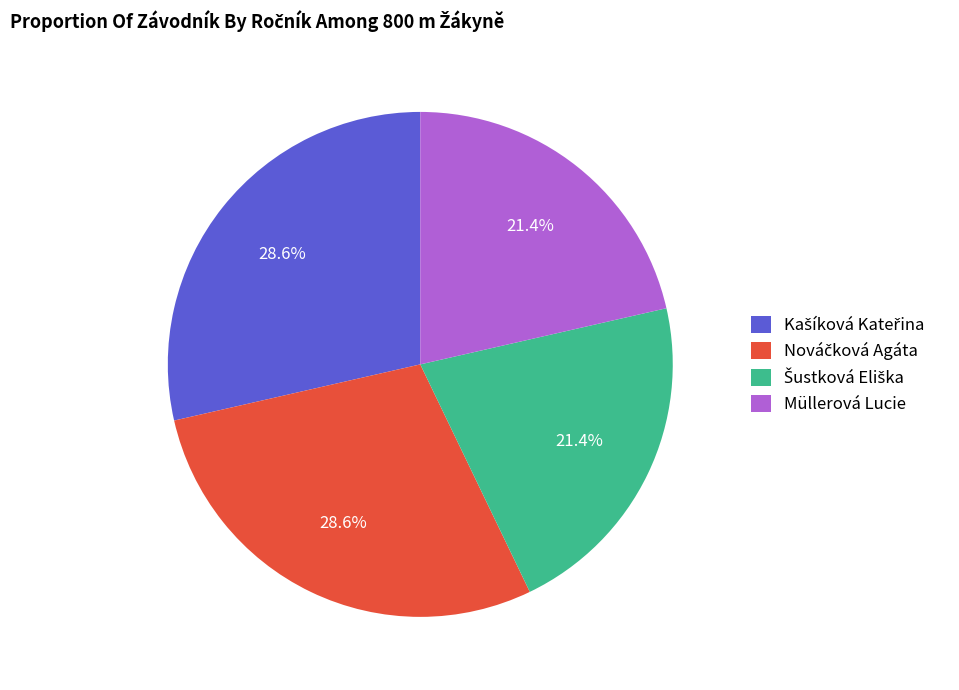

How much of the chart is everything except Müllerová Lucie?

78.6%